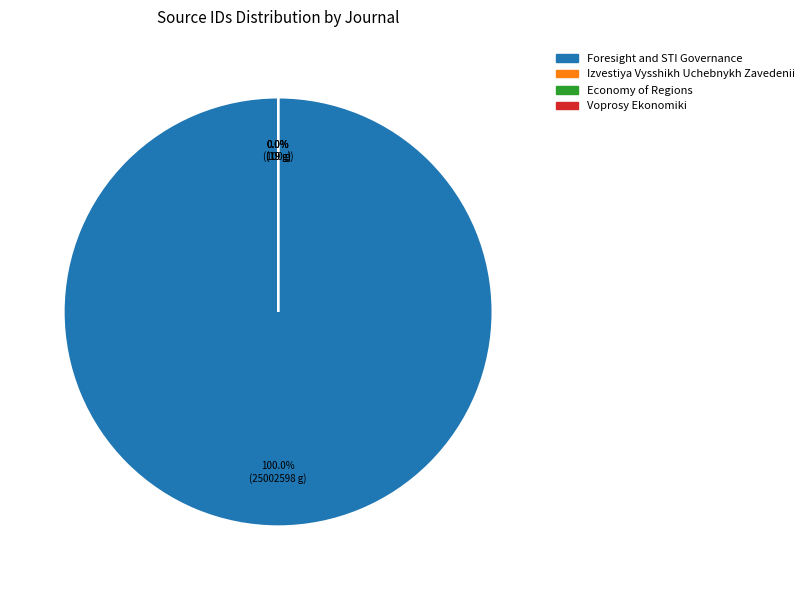

To the nearest percent, what is the difference between the Voprosy Ekonomiki and Foresight and STI Governance slice percentages?

100%